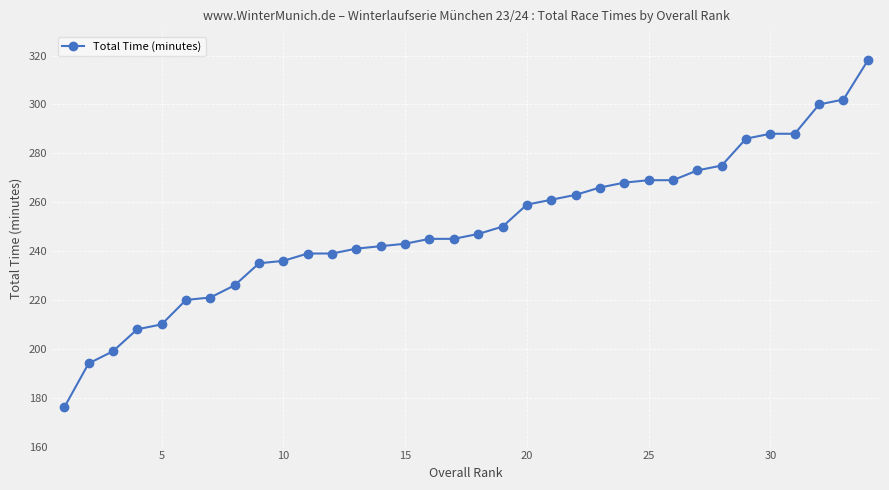

What is the greatest value displayed?

318